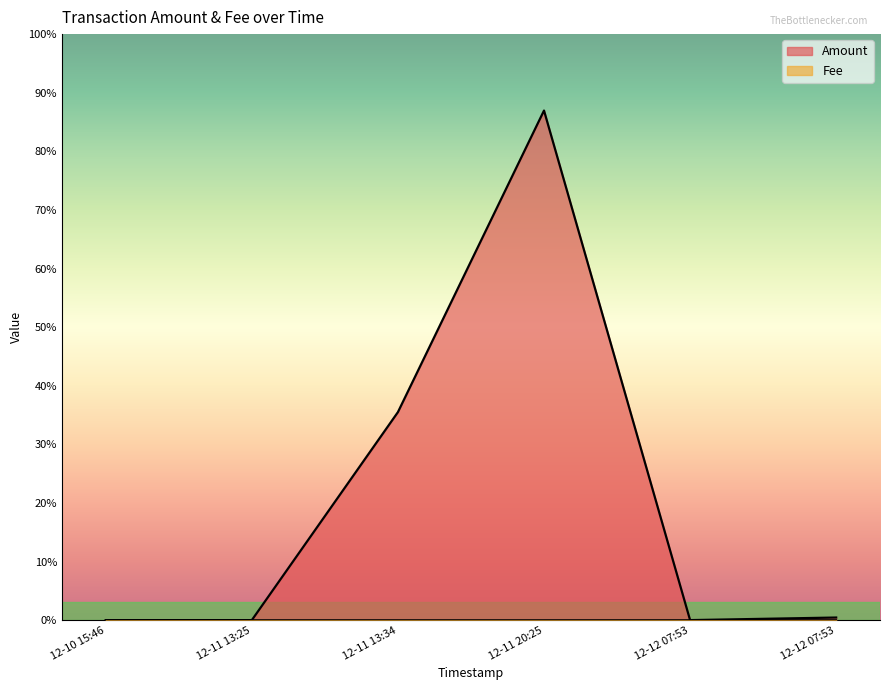

At 12-10 15:46, list the series in order from largest to smallest.

Amount, Fee